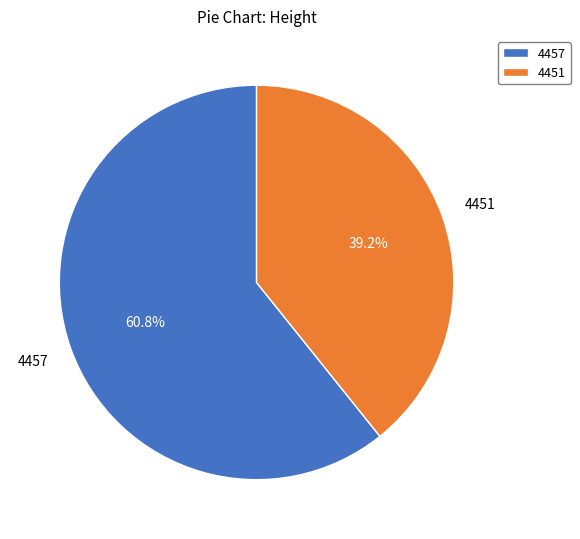

True or false: 4451 accounts for 39% of the total.

True